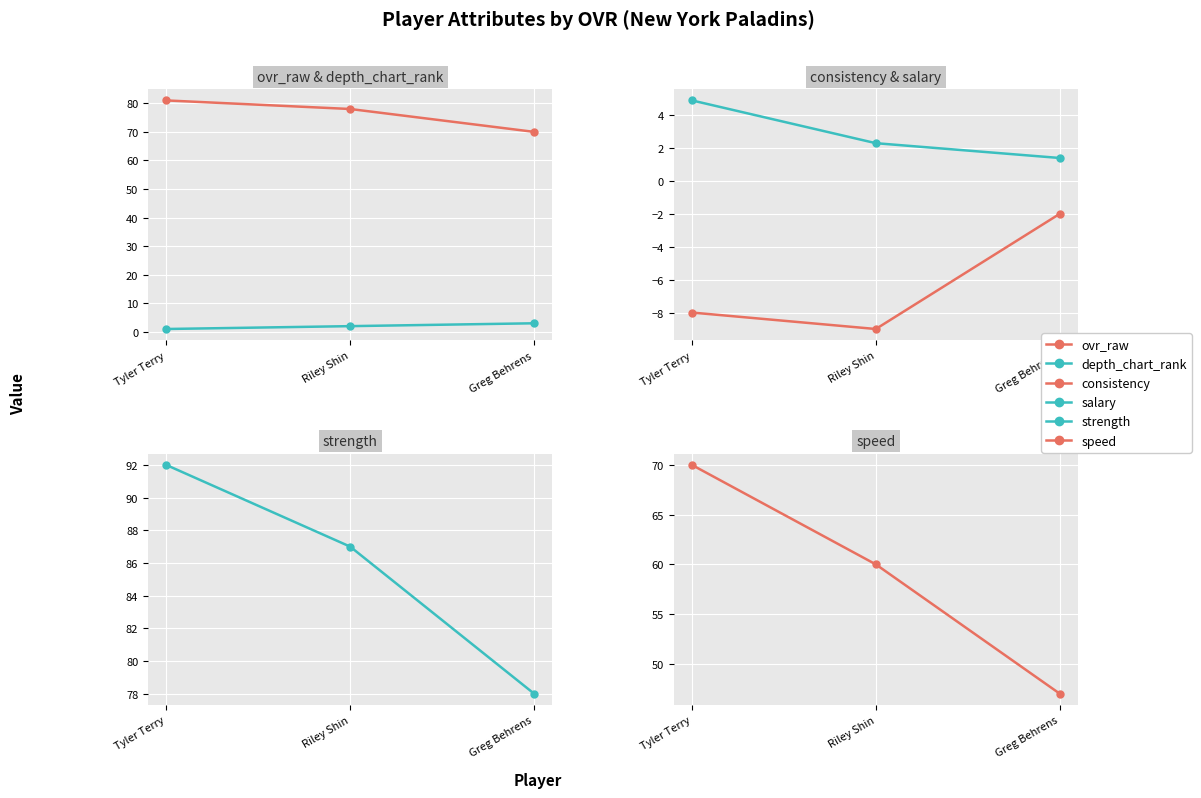

Which series has the largest total across all categories?

strength